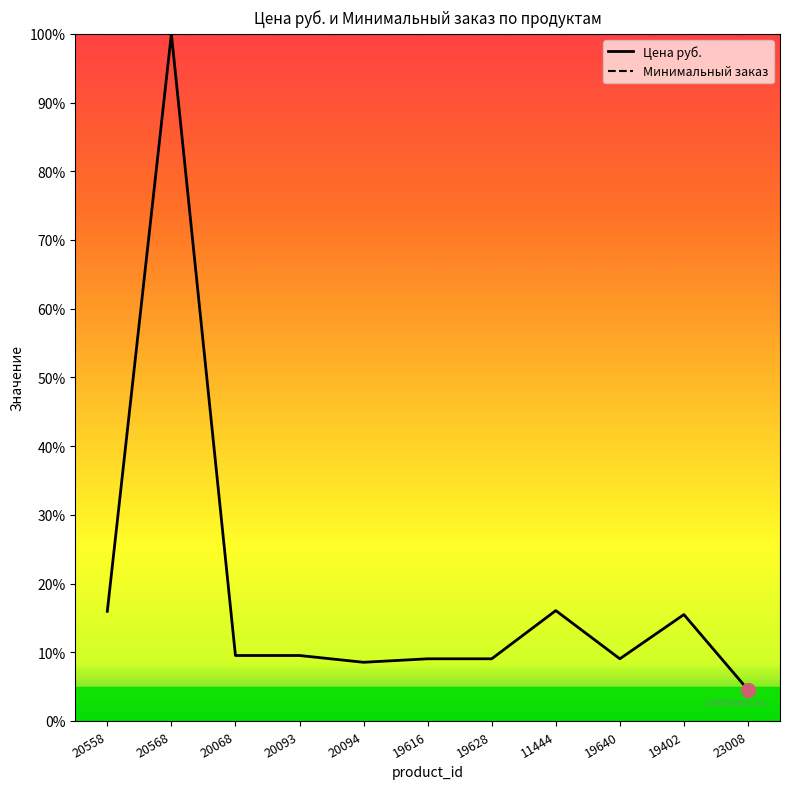

How many distinct data groups are displayed?

2